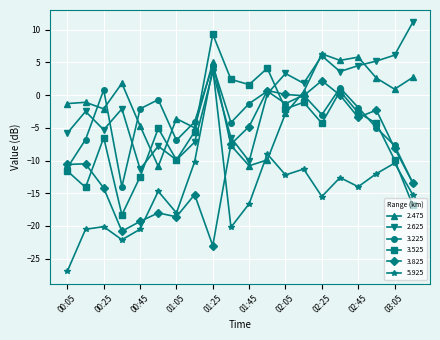

True or false: 3.825 has more than 2 interior local peaks.

True